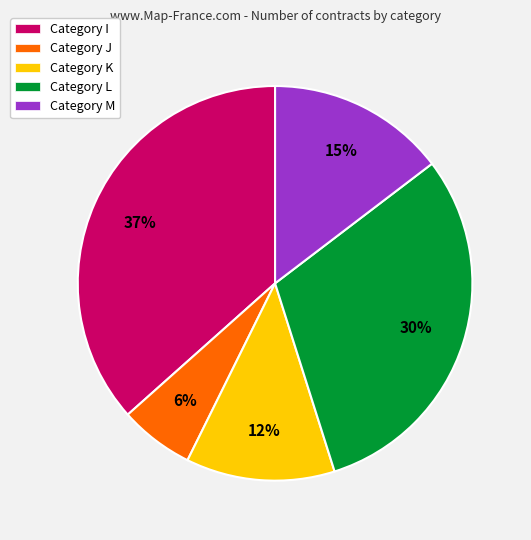

Between Category M and Category L, which is larger?

Category L